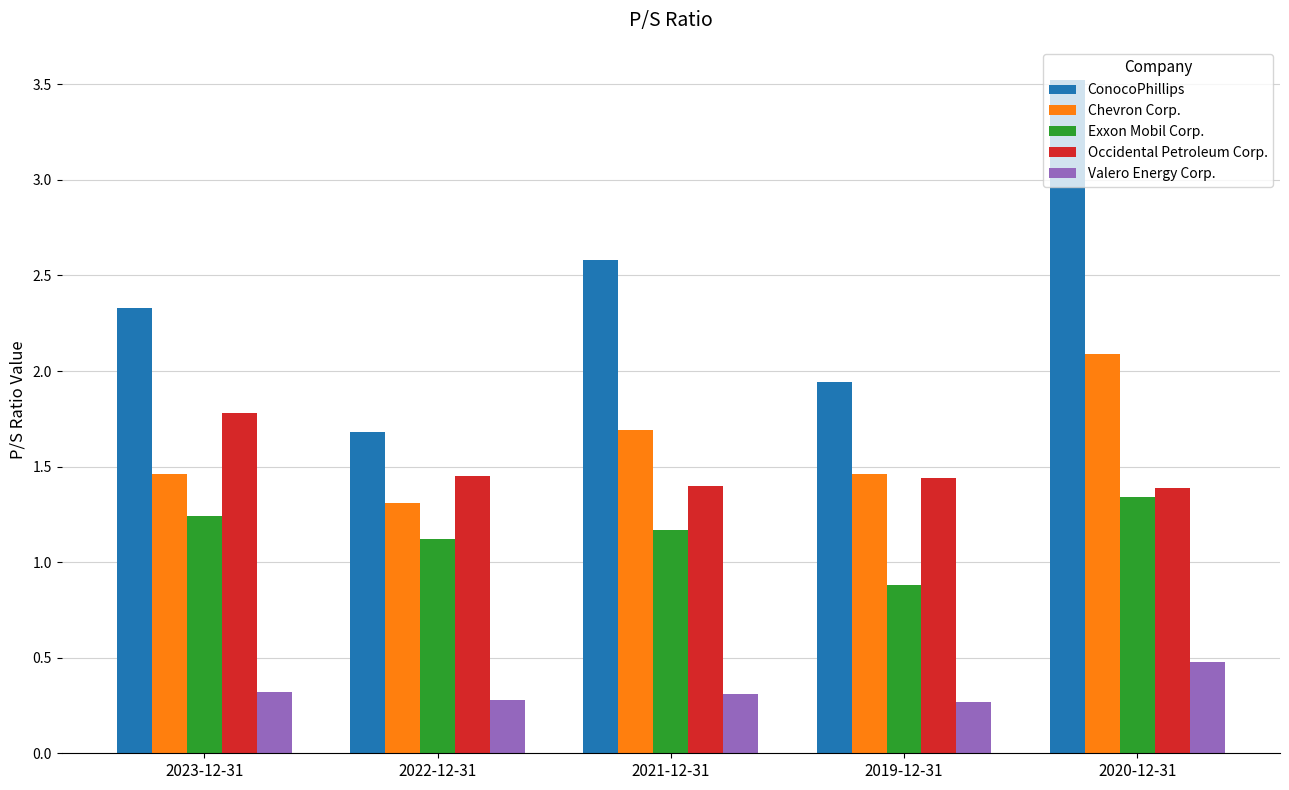

Rank the series by their maximum value, from lowest to highest.

Valero Energy Corp., Exxon Mobil Corp., Occidental Petroleum Corp., Chevron Corp., ConocoPhillips